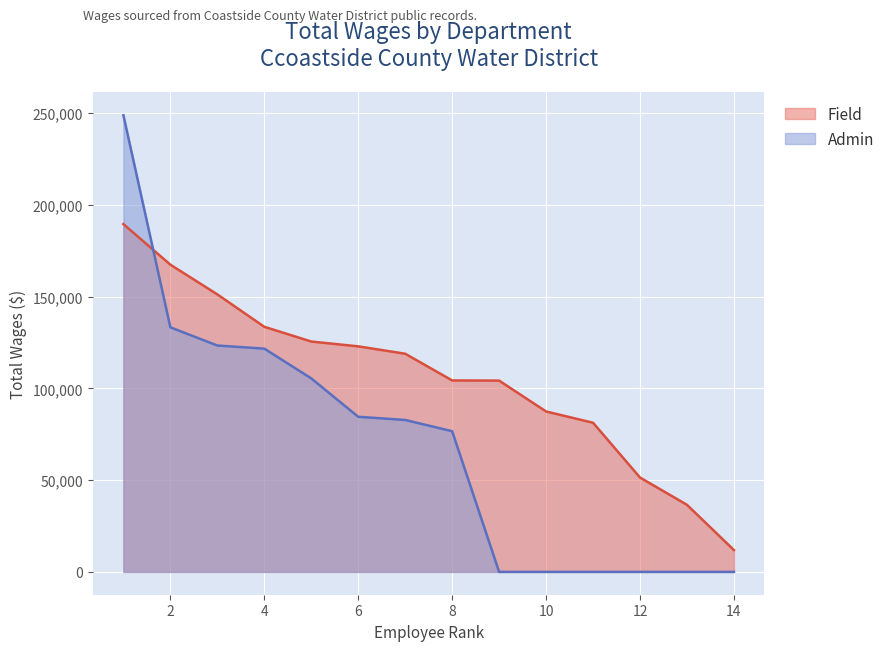

Reading right to left, list all the values displayed in this chart.

11886	36547	51418	81270	87417	104237	104332	118884	122904	125535	133568	151223	167418	189540